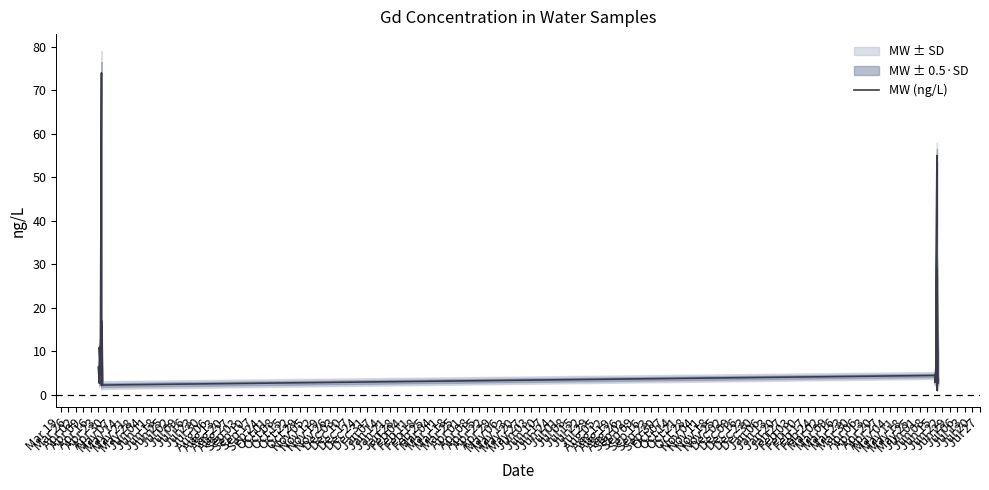

True or false: there are more than 0 points higher than both neighbors.

True